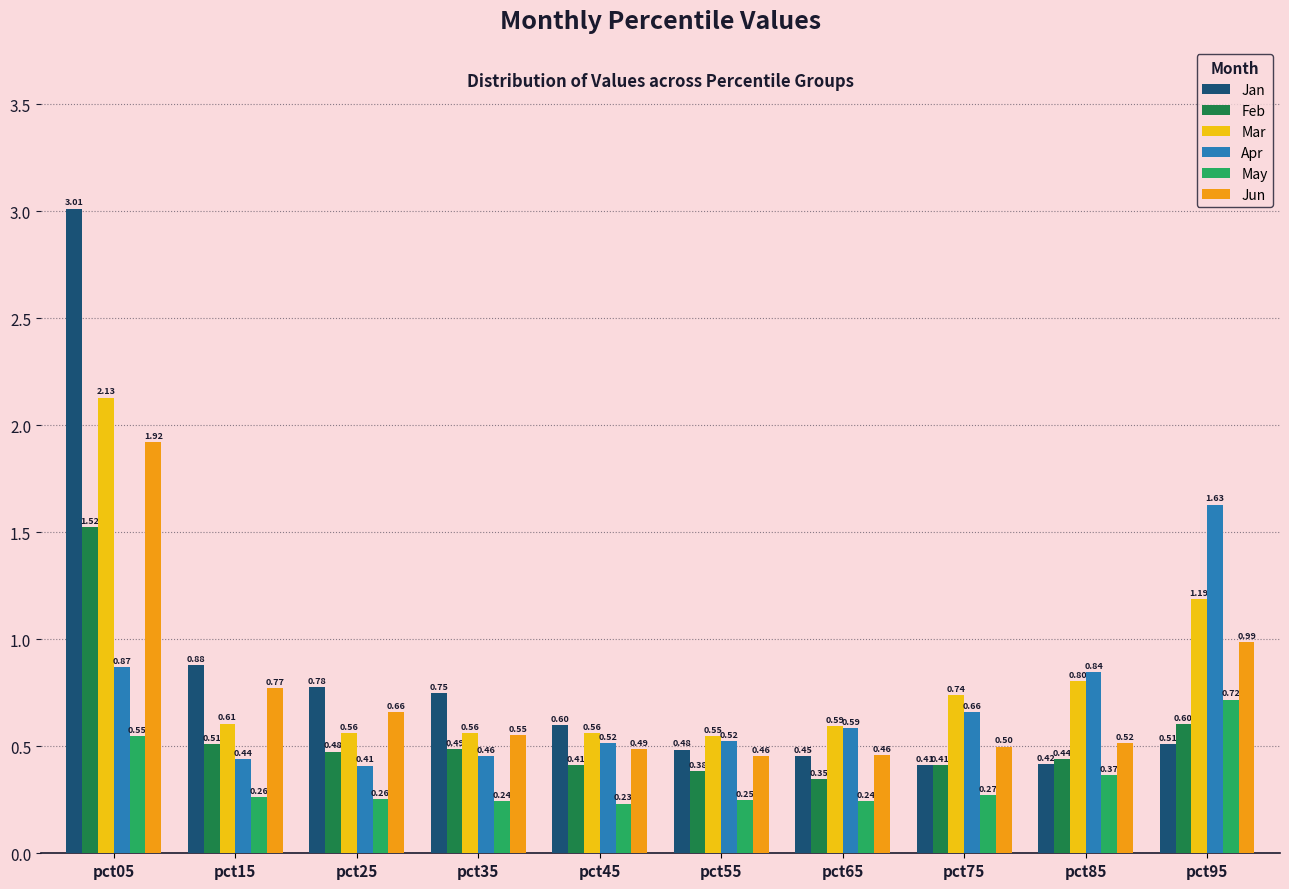

Which label corresponds to the largest value in the chart?

pct05